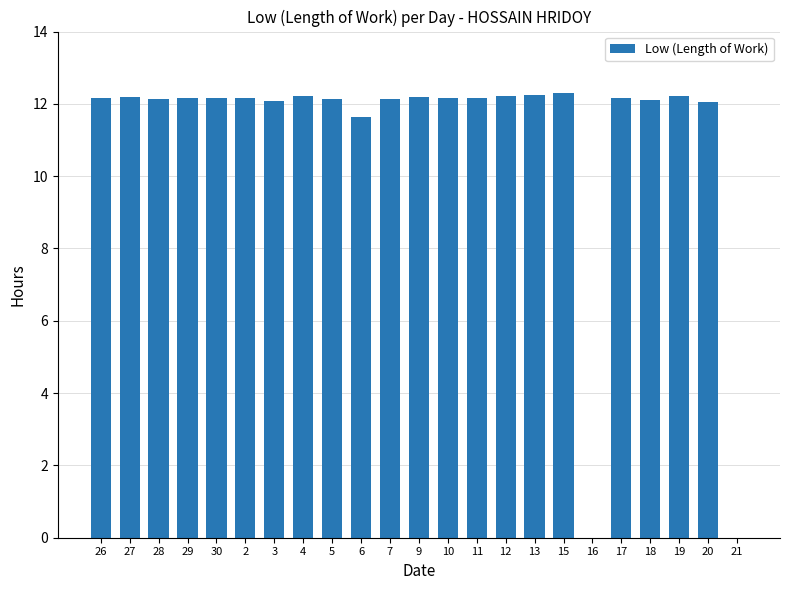

What value does the data have at 27?

12.2